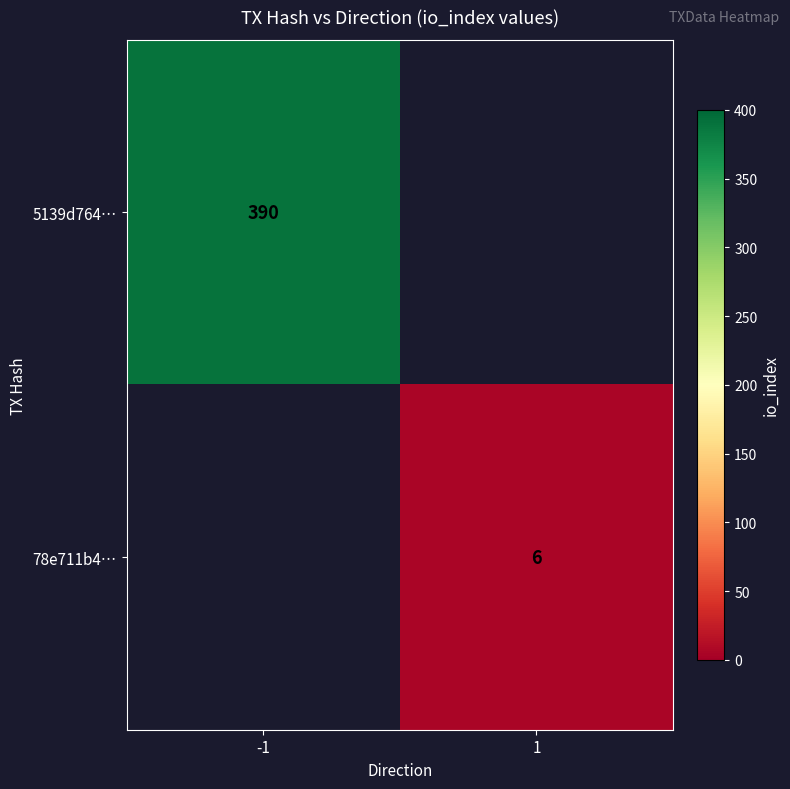

The 78e711b4… series shows 9 at 1. True or false?

False